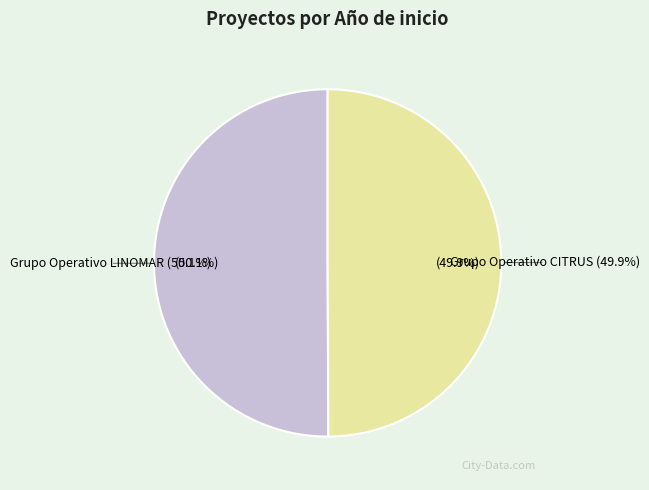

Is it true that Grupo Operativo LINOMAR is 50% of the pie?

True